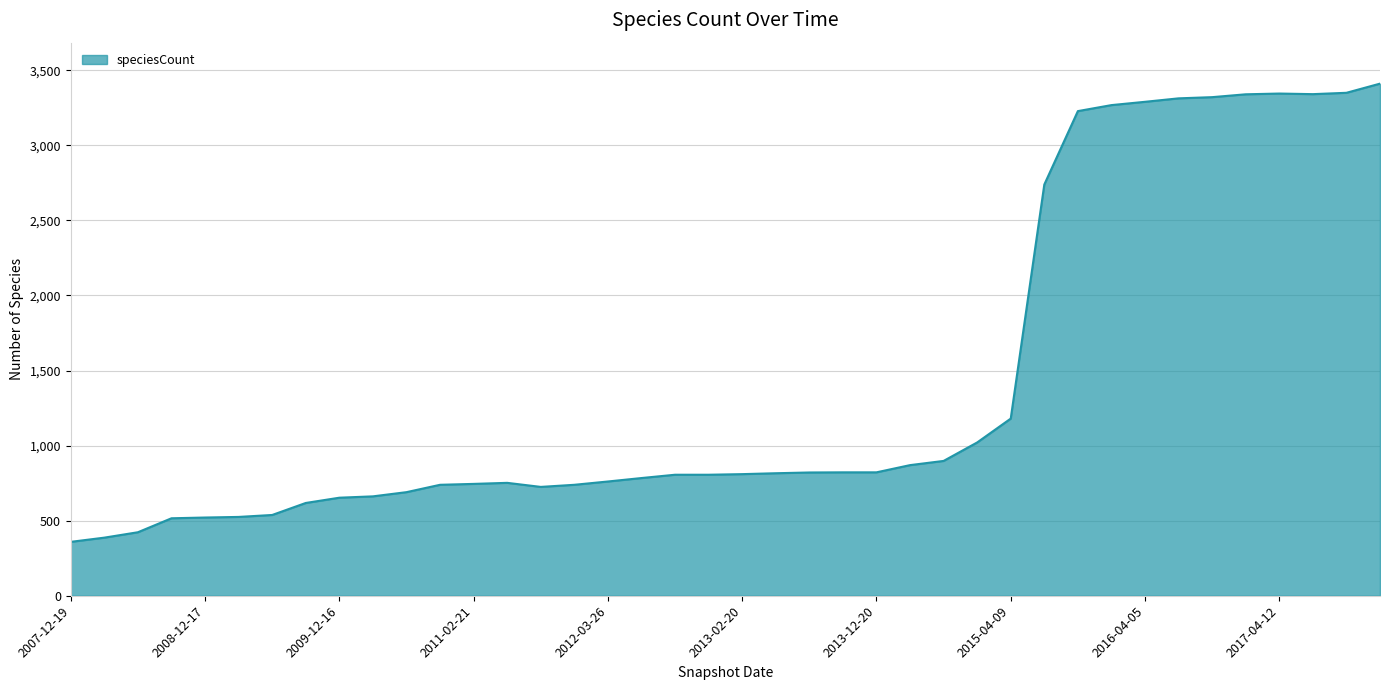

What is the greatest value displayed?

3411